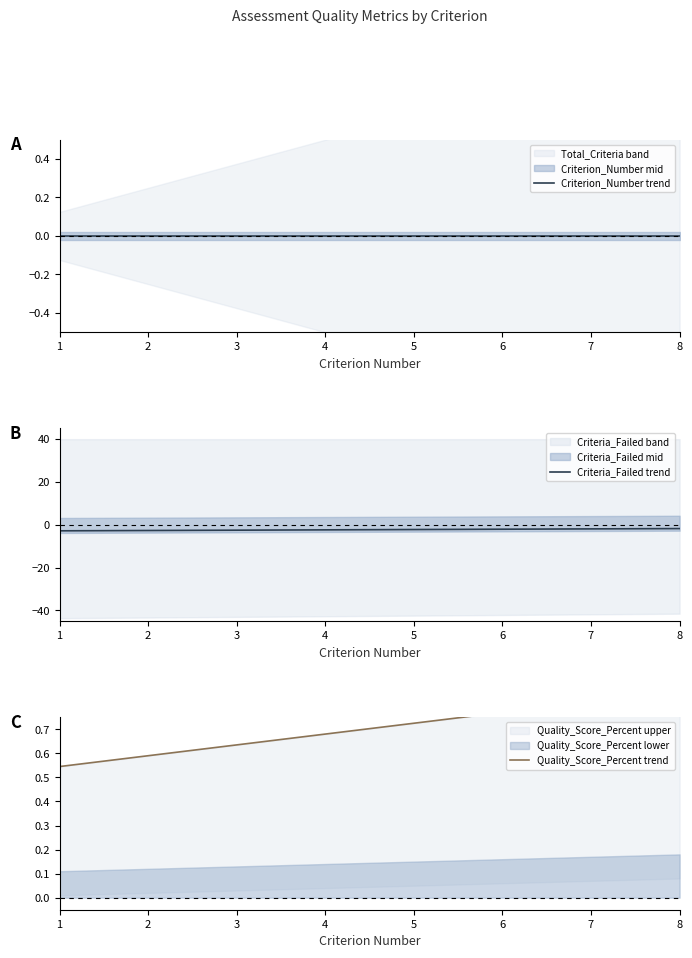

What is the minimum value for Quality_Score_Percent trend?

0.5